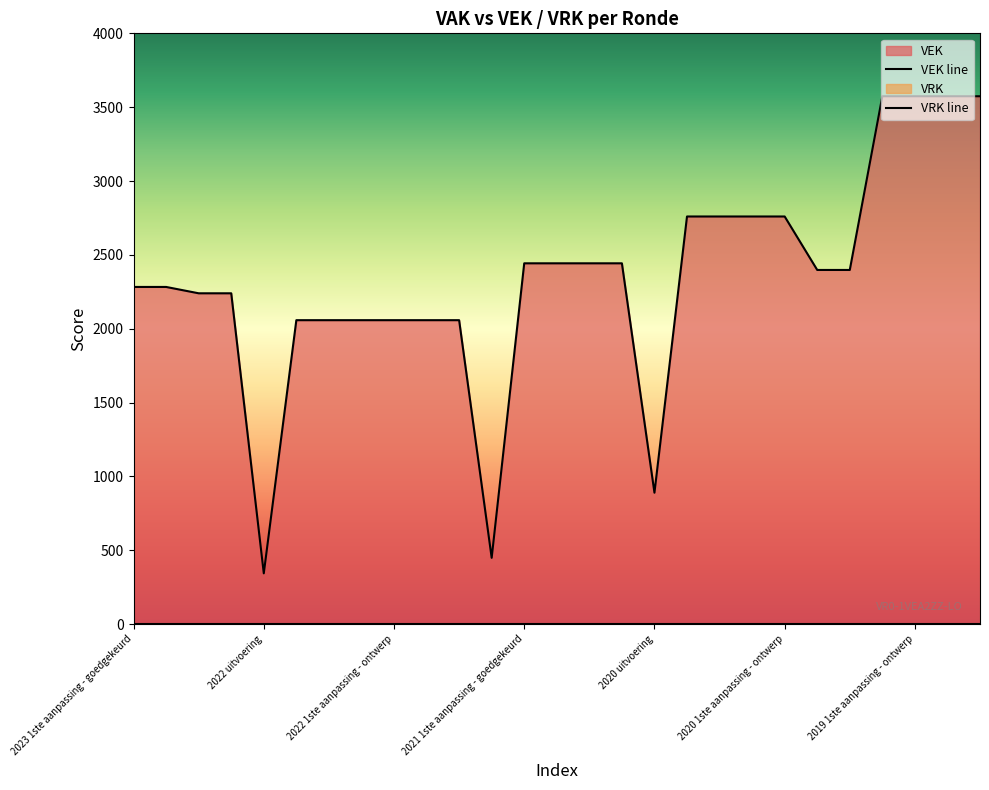

True or false: the data shows 3535 at 2022 Opmaak - ontwerp.

False